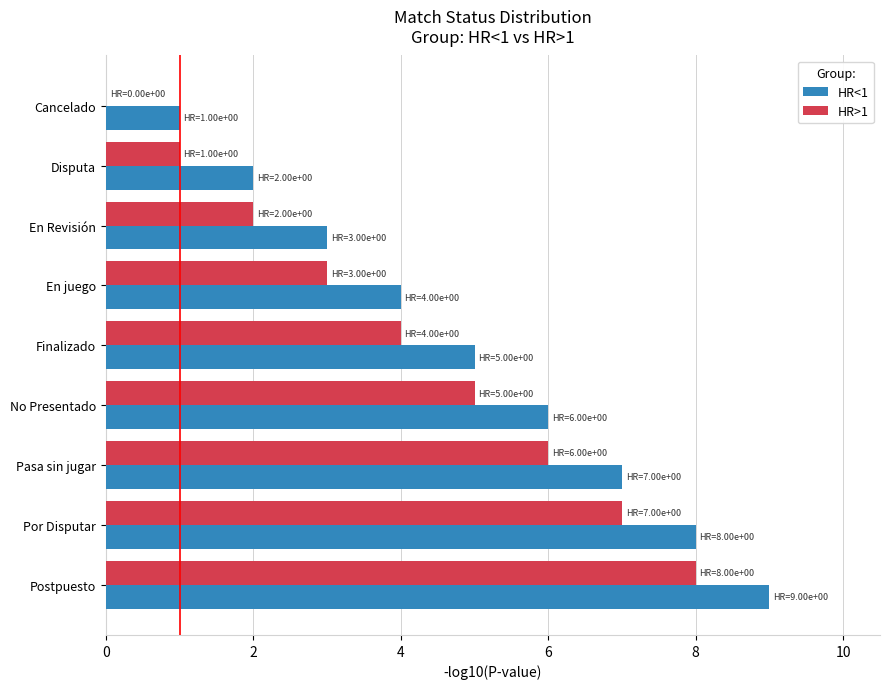

The value of HR<1 at Postpuesto is 9. True or false?

True